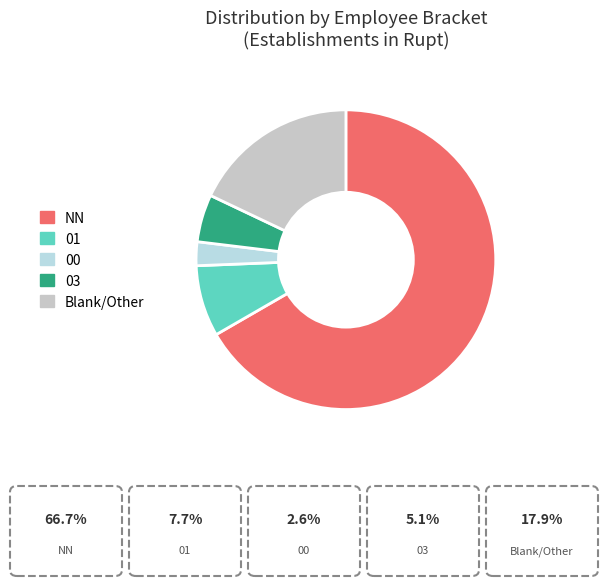

What is the ratio of the value at 01 to the value at 00?

3.0